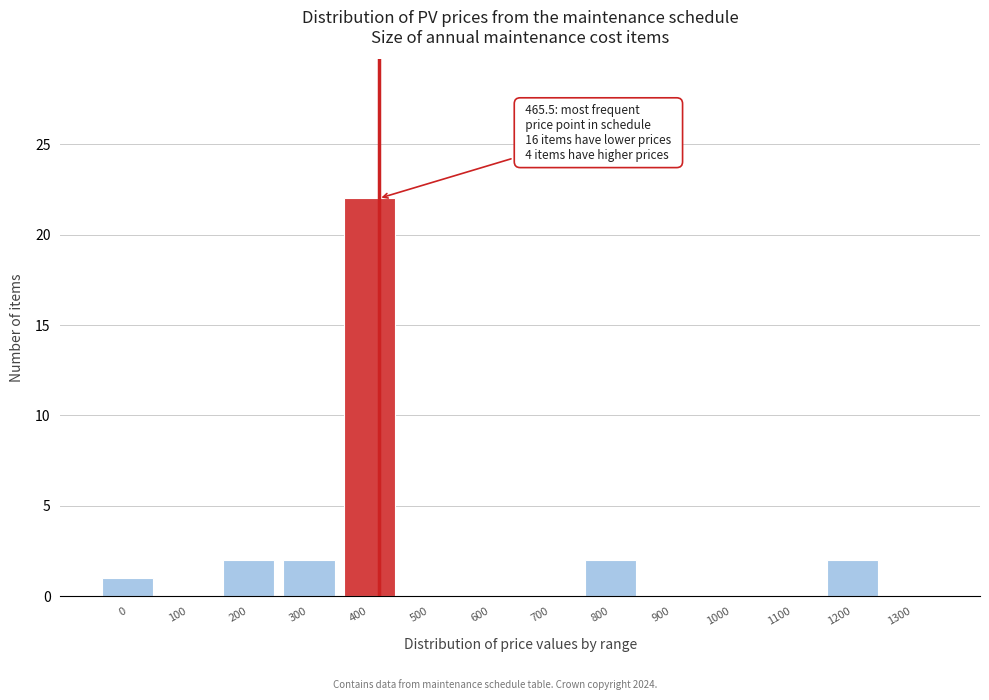

Reading left to right, list all the values displayed in this chart.

0=1	100=0	200=2	300=2	400=22	500=0	600=0	700=0	800=2	900=0	1000=0	1100=0	1200=2	1300=0